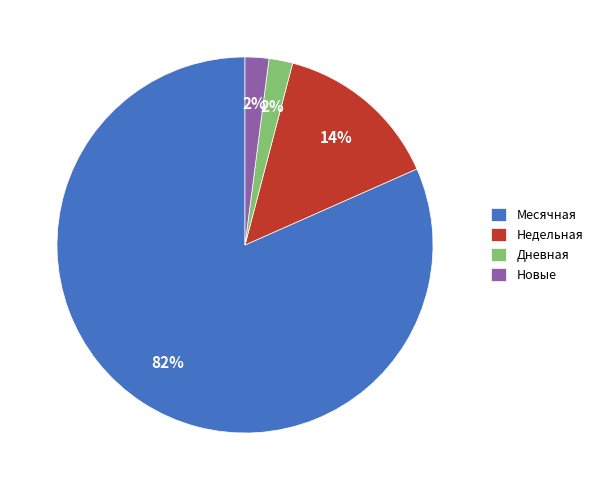

To the nearest percent, what is the difference between the largest and smallest slice percentages?

80%